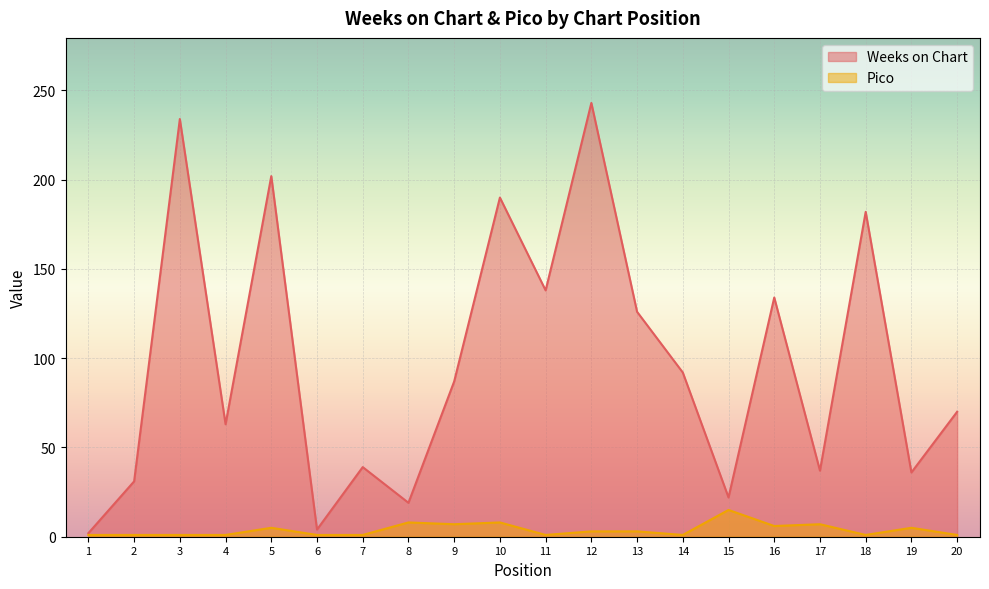

At which label does Pico reach its peak?

15